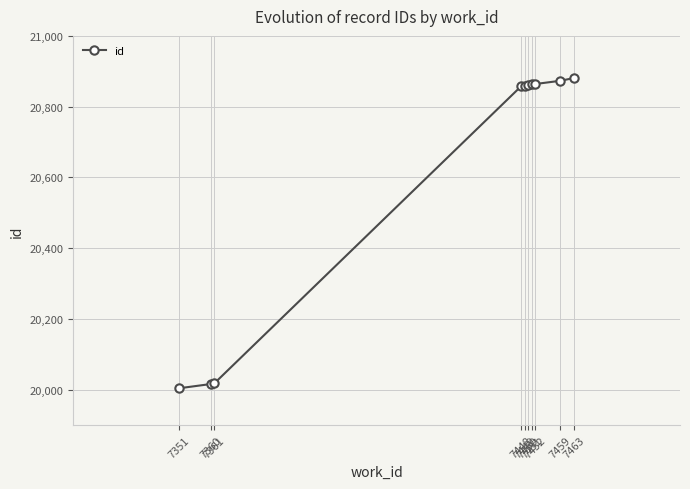

What is the value of the 4th point from the left?

20858